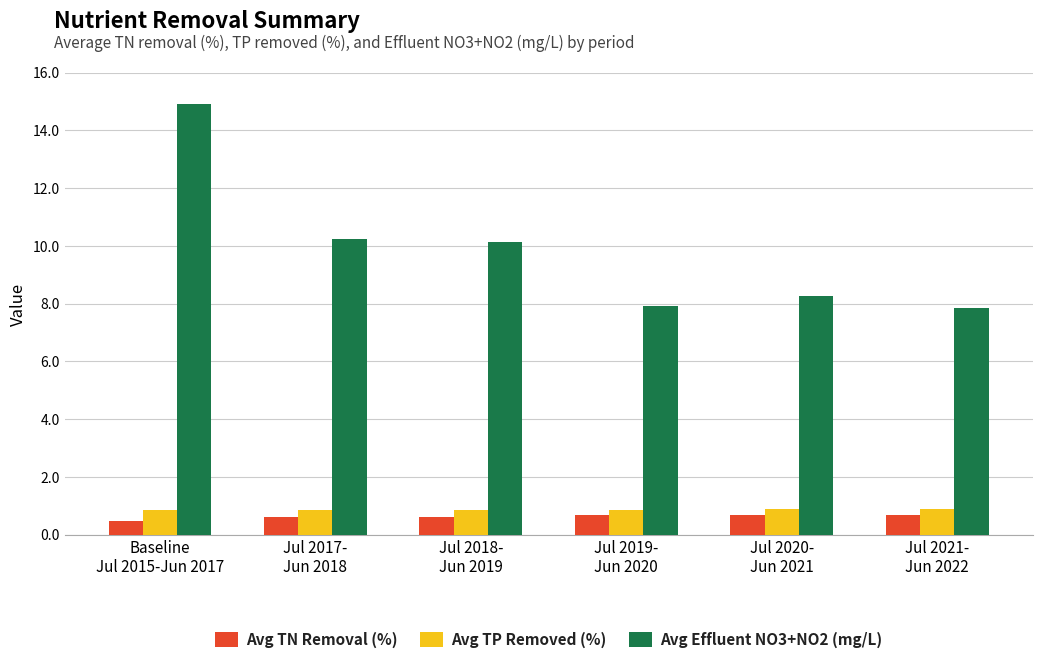

What is the label of the 5th bar from the right?

Jul 2017-
Jun 2018